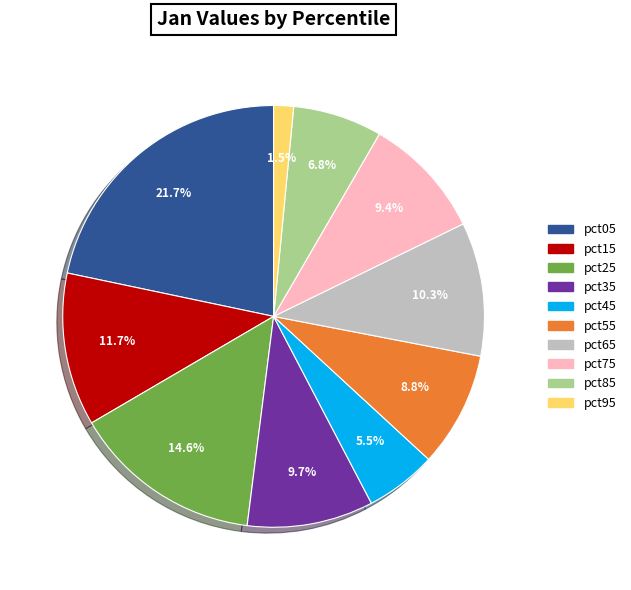

Which category has the smallest portion of the pie?

pct95